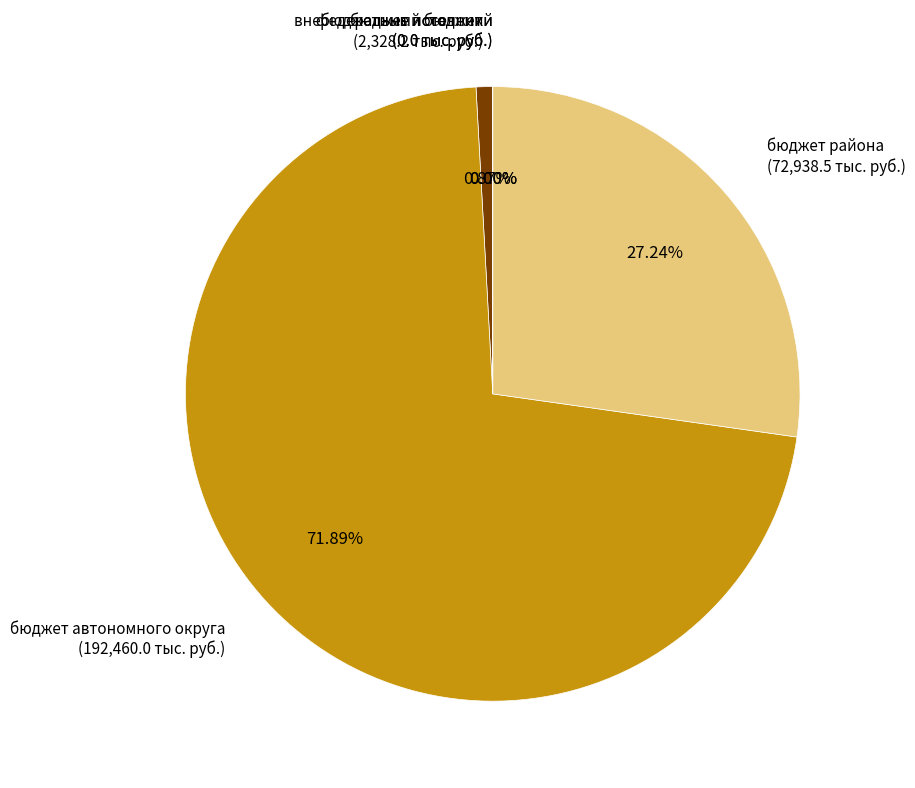

What is the change in value from бюджет района to бюджет поселений?

-72938.5